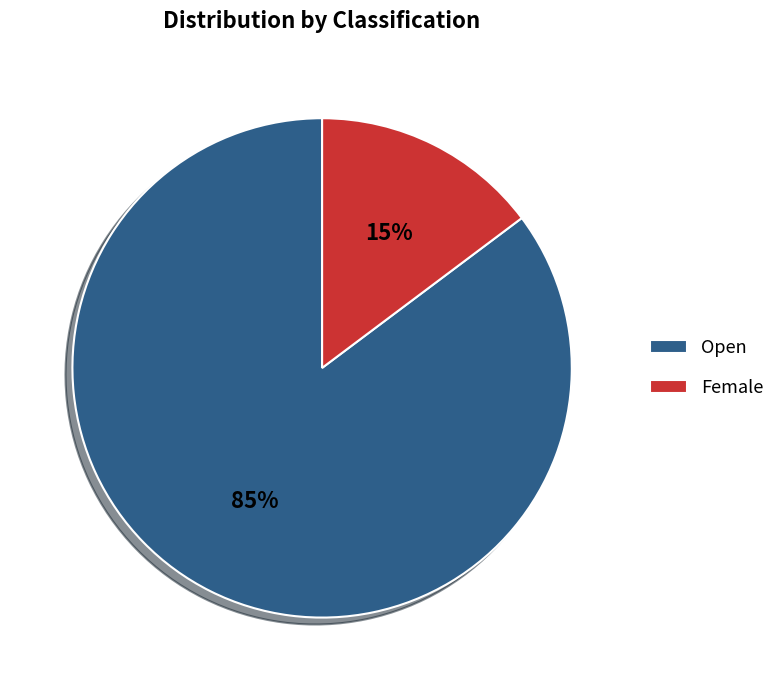

What is the largest slice in the pie chart?

Open